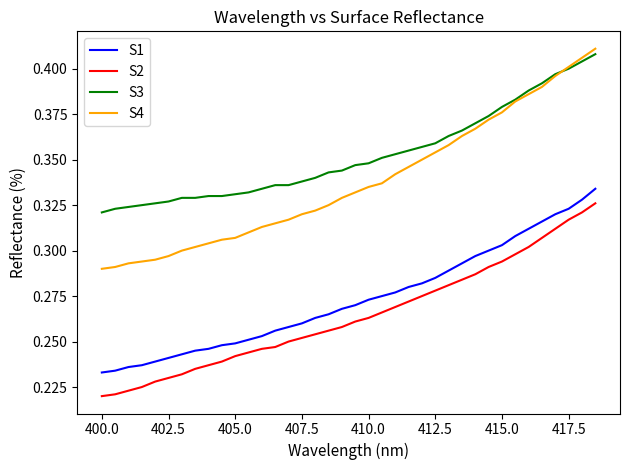

Does the chart have visible grid lines?

No